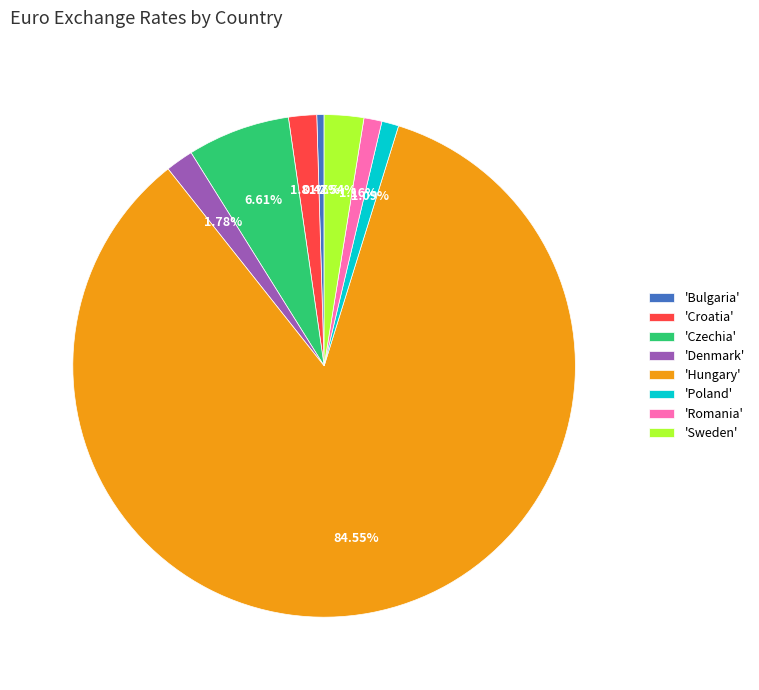

Which category accounts for the majority?

'Hungary'